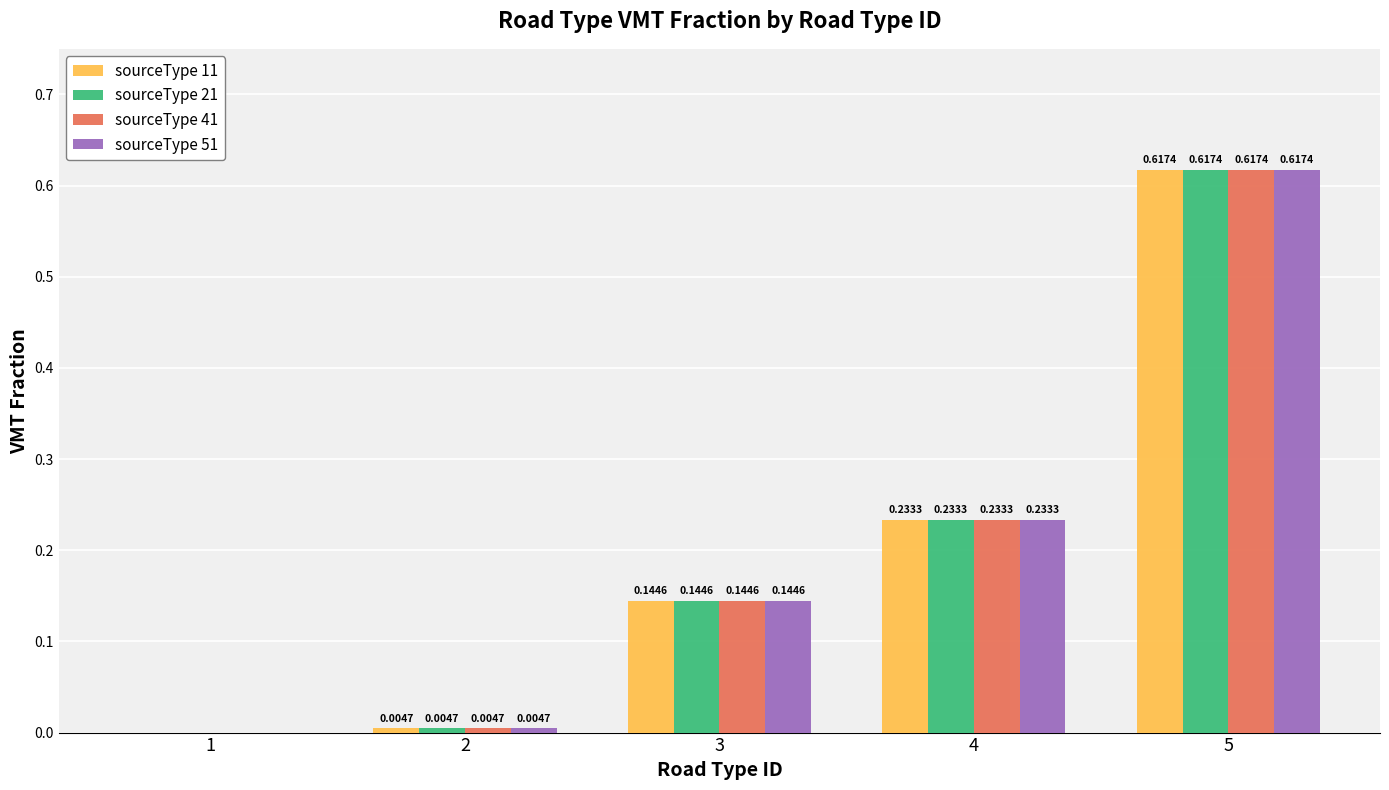

At which category is the sum across all series the highest?

5